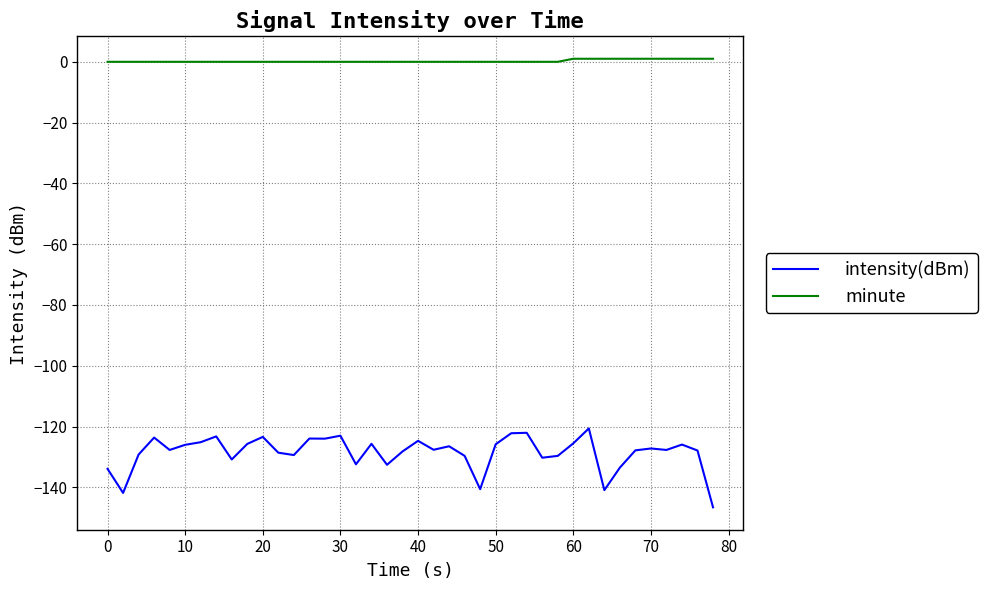

Which series has the largest total across all categories?

minute